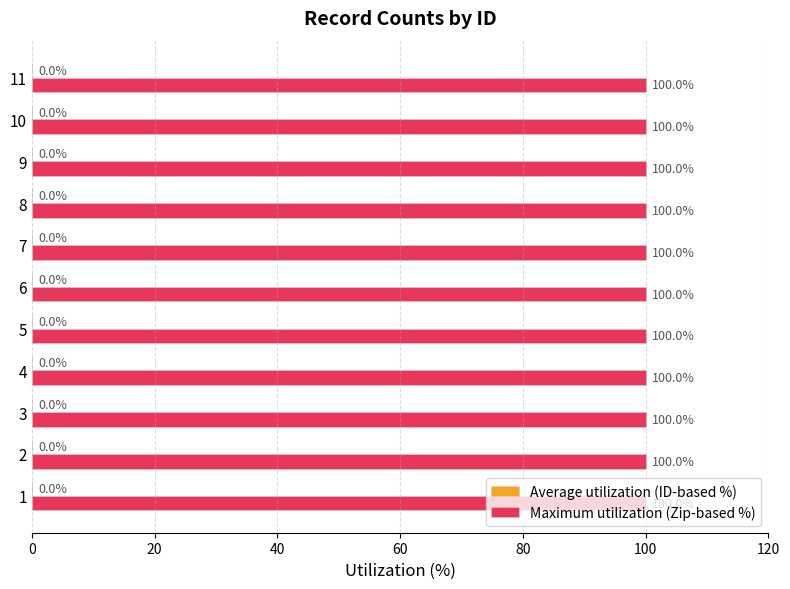

What is the sum of the Maximum utilization (Zip-based %) values at 4 and 5?

200.0